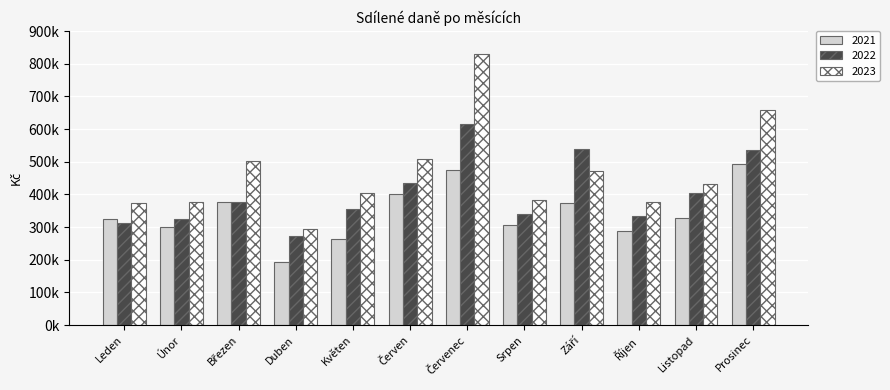

Which category has the highest value in the 2022 series?

Červenec